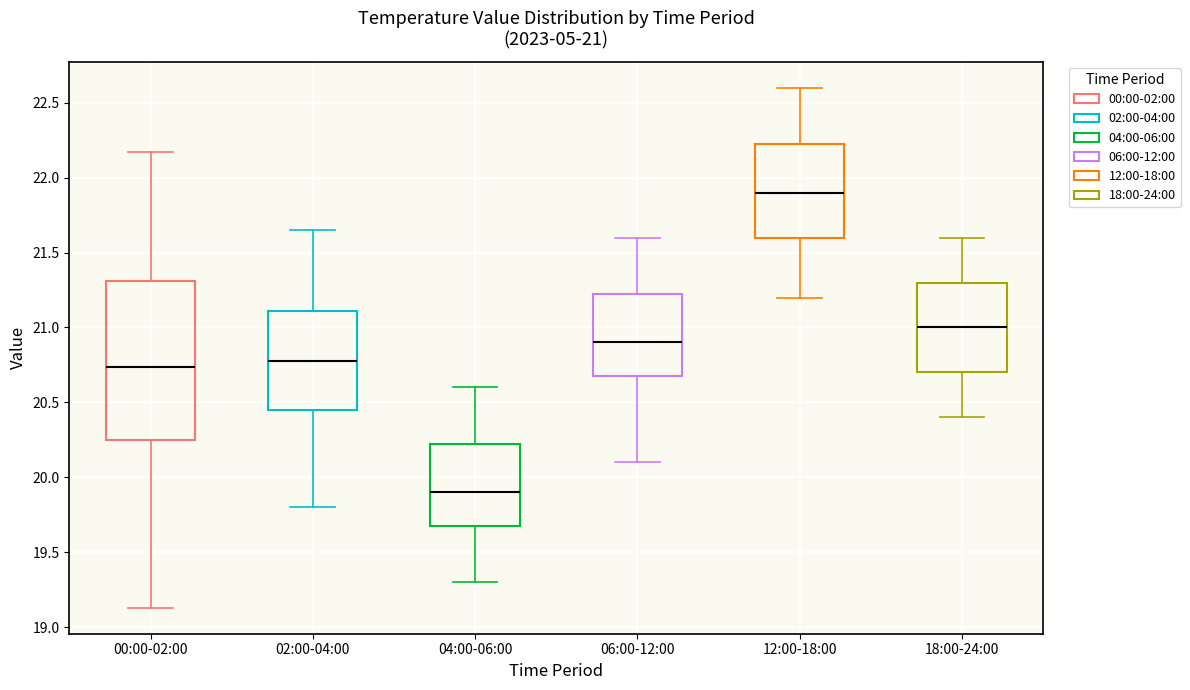

Which box is the tallest, from its lower edge to its upper edge?

00:00-02:00